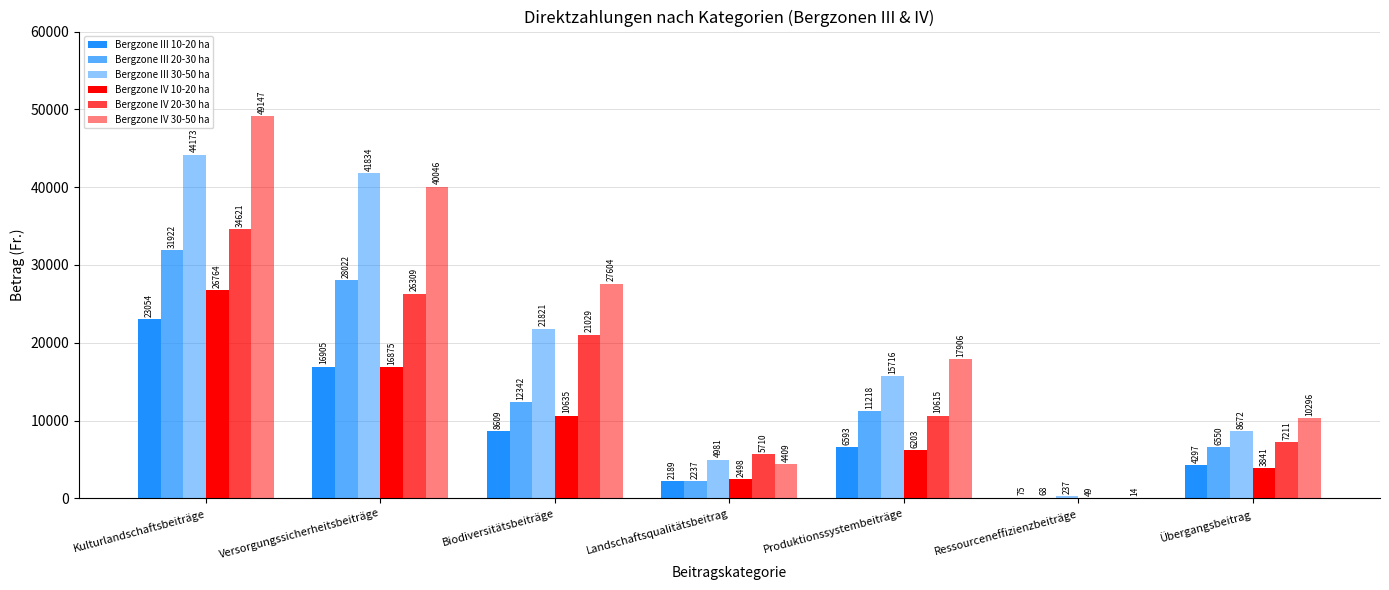

Is the value of Bergzone III 20-30 ha at Übergangsbeitrag greater than the value of Bergzone IV 30-50 ha at Versorgungssicherheitsbeiträge?

No